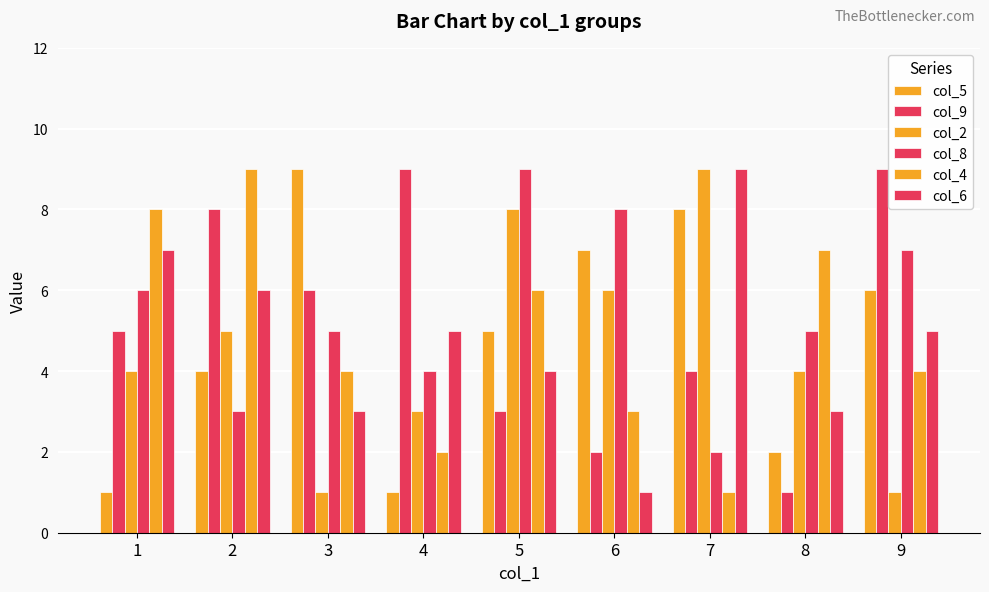

What is the sum of the col_8 values at 1 and 7?

8